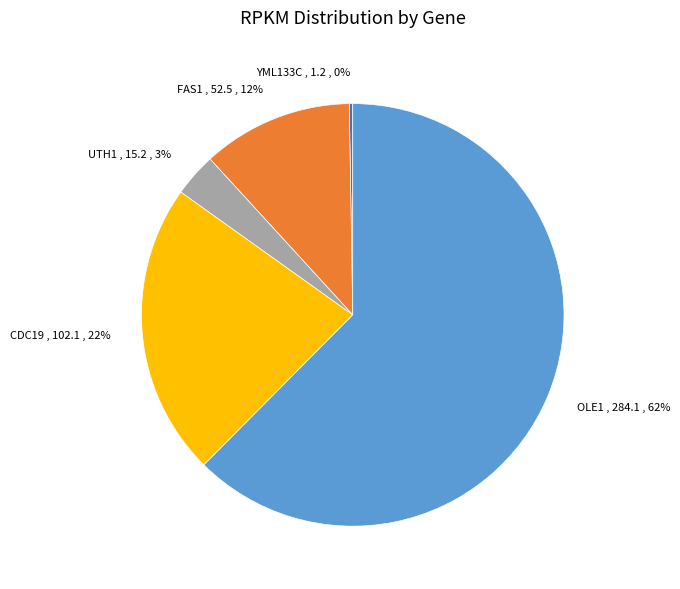

Is it true that UTH1 is 10% of the pie?

False